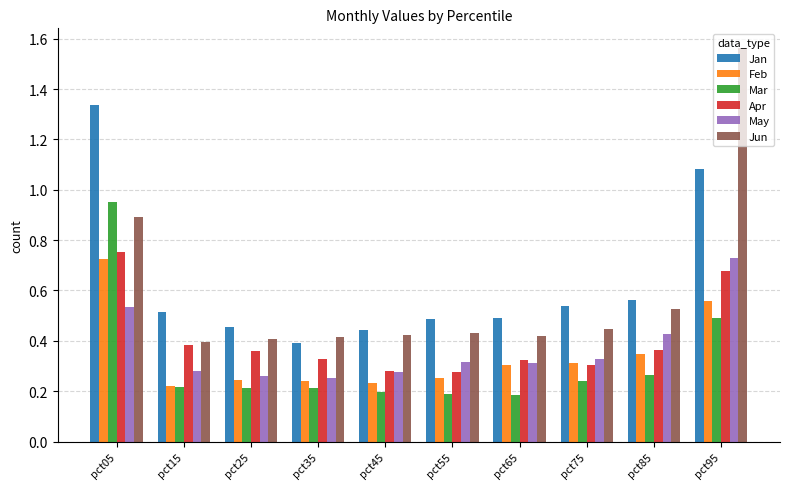

What is the sum of all Apr values?

4.0